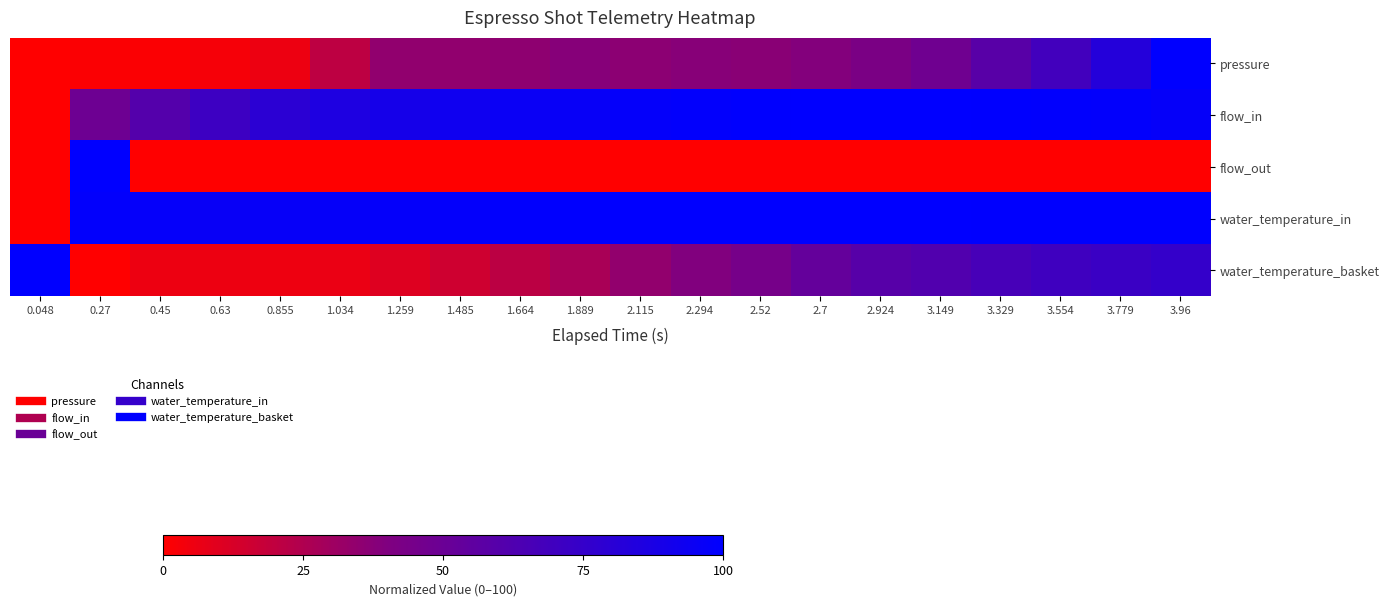

Reading left to right, transcribe all the data shown in this chart.

pressure: 0.048=0.0	0.27=1.4	0.45=1.4	0.63=2.8	0.855=5.6	1.034=20.8	1.259=34.7	1.485=34.7	1.664=35.4	1.889=38.2	2.115=36.1	2.294=37.5	2.52=36.8	2.7=38.9	2.924=42.4	3.149=47.9	3.329=58.3	3.554=68.8	3.779=82.6	3.96=100.0
flow_in: 0.048=0.0	0.27=48.5	0.45=60.4	0.63=71.1	0.855=79.6	1.034=85.6	1.259=89.7	1.485=92.6	1.664=95.1	1.889=96.1	2.115=97.9	2.294=98.6	2.52=99.3	2.7=100.0	2.924=99.8	3.149=99.9	3.329=99.5	3.554=98.9	3.779=98.5	3.96=97.2
flow_out: 0.048=0.0	0.27=100.0	0.45=0.0	0.63=0.0	0.855=0.0	1.034=0.0	1.259=0.0	1.485=0.0	1.664=0.0	1.889=0.0	2.115=0.0	2.294=0.0	2.52=0.0	2.7=0.0	2.924=0.0	3.149=0.0	3.329=0.0	3.554=0.0	3.779=0.0	3.96=0.0
water_temperature_in: 0.048=0.0	0.27=98.5	0.45=97.3	0.63=96.1	0.855=96.7	1.034=97.2	1.259=97.7	1.485=98.2	1.664=98.9	1.889=99.5	2.115=99.7	2.294=100.0	2.52=100.0	2.7=99.8	2.924=99.7	3.149=99.6	3.329=99.3	3.554=99.3	3.779=99.3	3.96=99.2
water_temperature_basket: 0.048=100.0	0.27=0.0	0.45=5.7	0.63=5.7	0.855=5.1	1.034=6.4	1.259=10.5	1.485=15.6	1.664=21.3	1.889=27.0	2.115=34.0	2.294=39.8	2.52=44.3	2.7=52.9	2.924=59.0	3.149=62.1	3.329=66.6	3.554=70.1	3.779=72.5	3.96=75.2